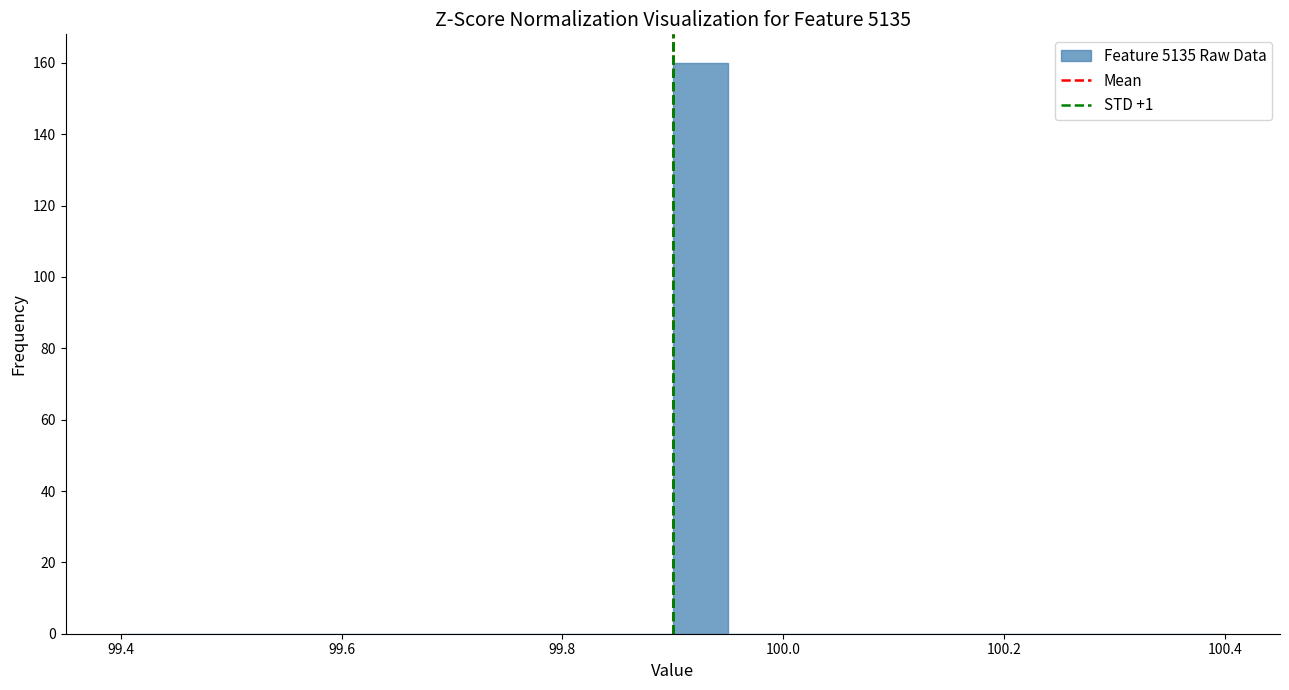

Around what value on the x-axis is the tallest bar? Give the approximate position of its centre, as read against the axis.

99.92